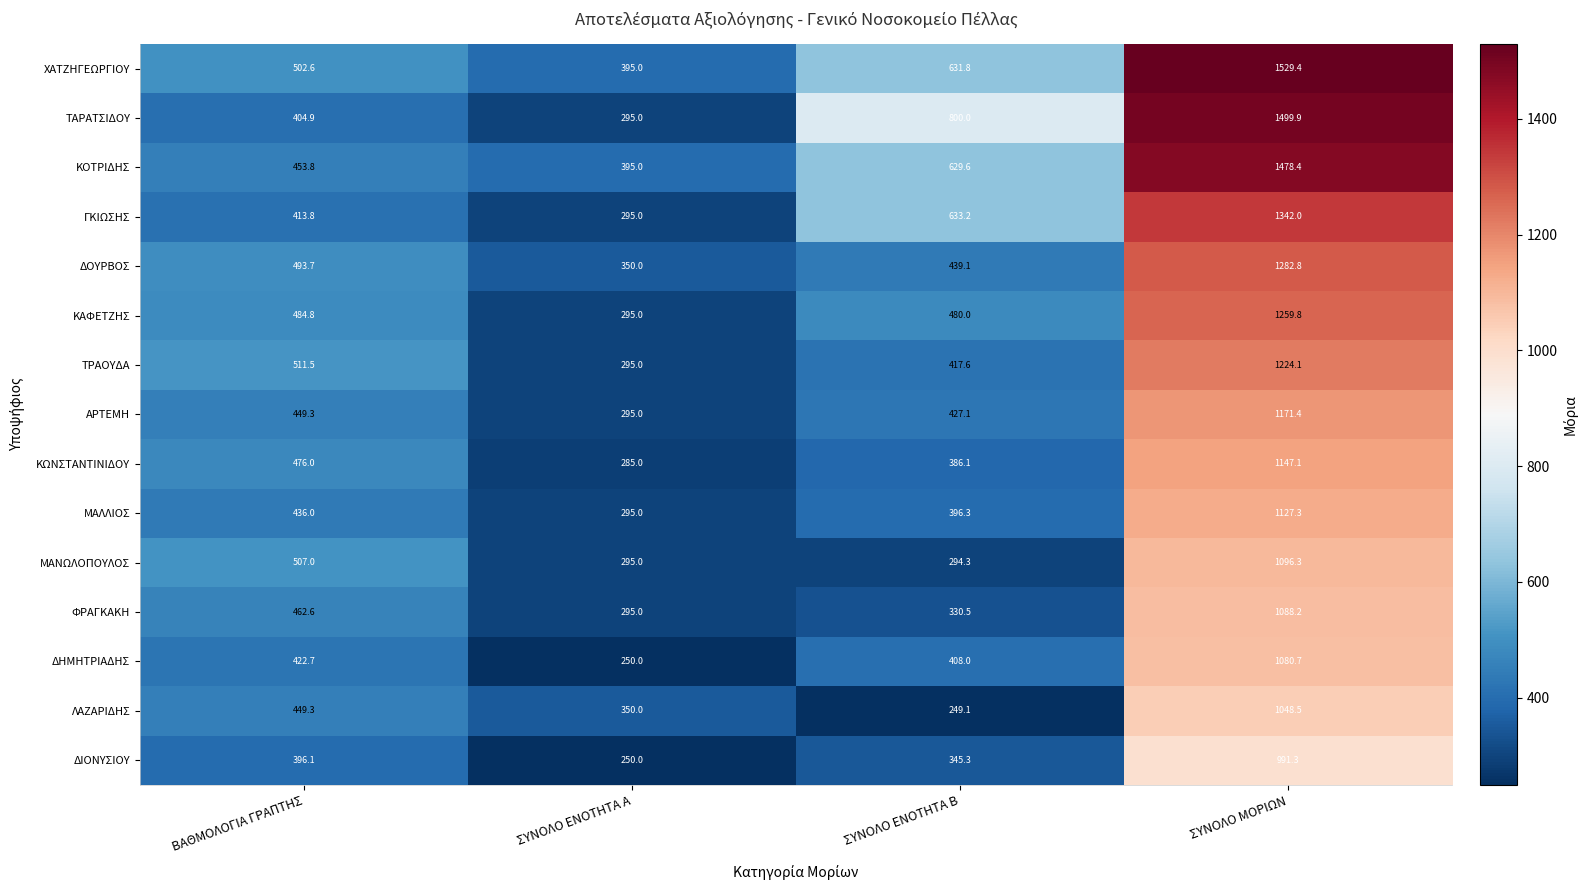

How many distinct data groups are displayed?

15